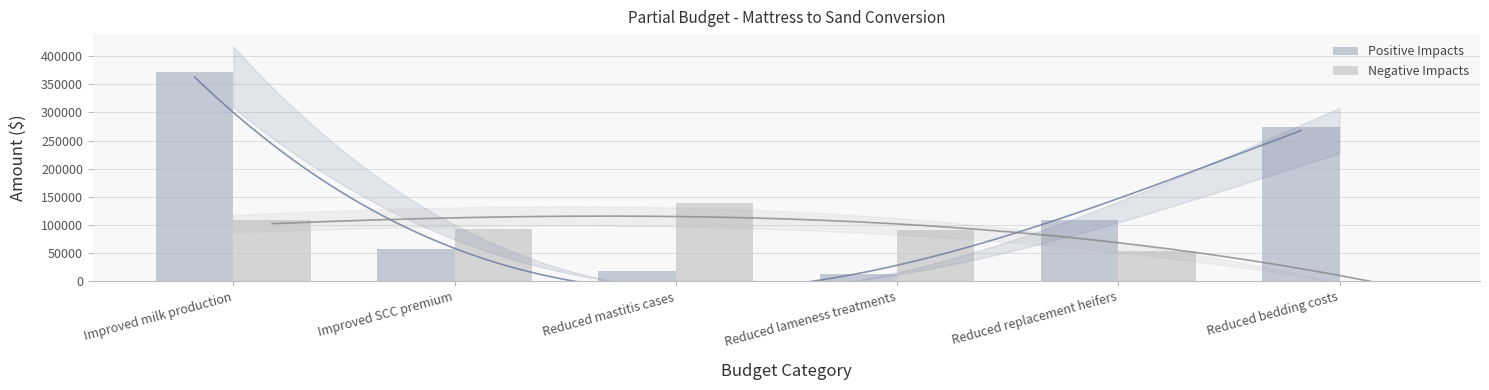

What is the label of the 6th bar from the left?

Reduced bedding costs